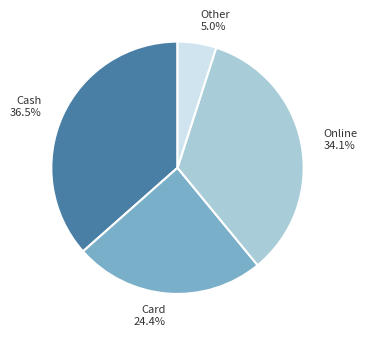

Is there any slice that represents more than half of the pie?

No